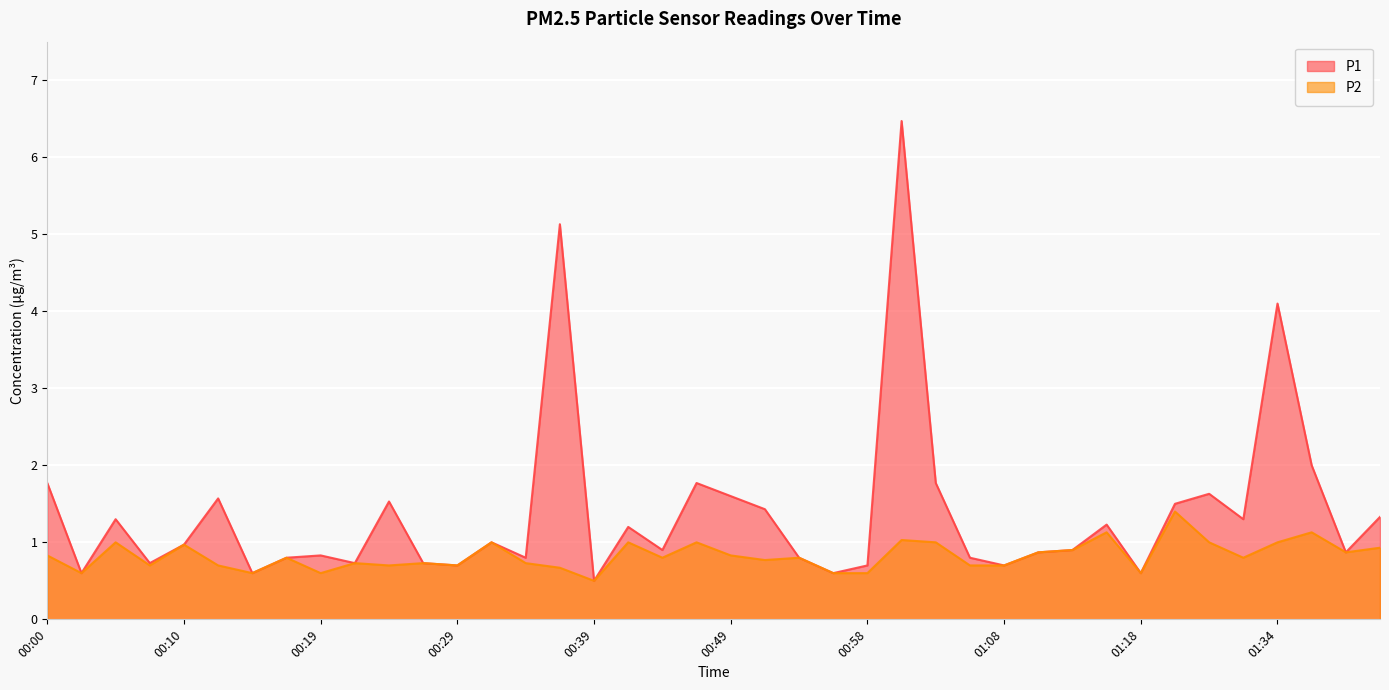

What are all the series names shown in the legend?

P1, P2